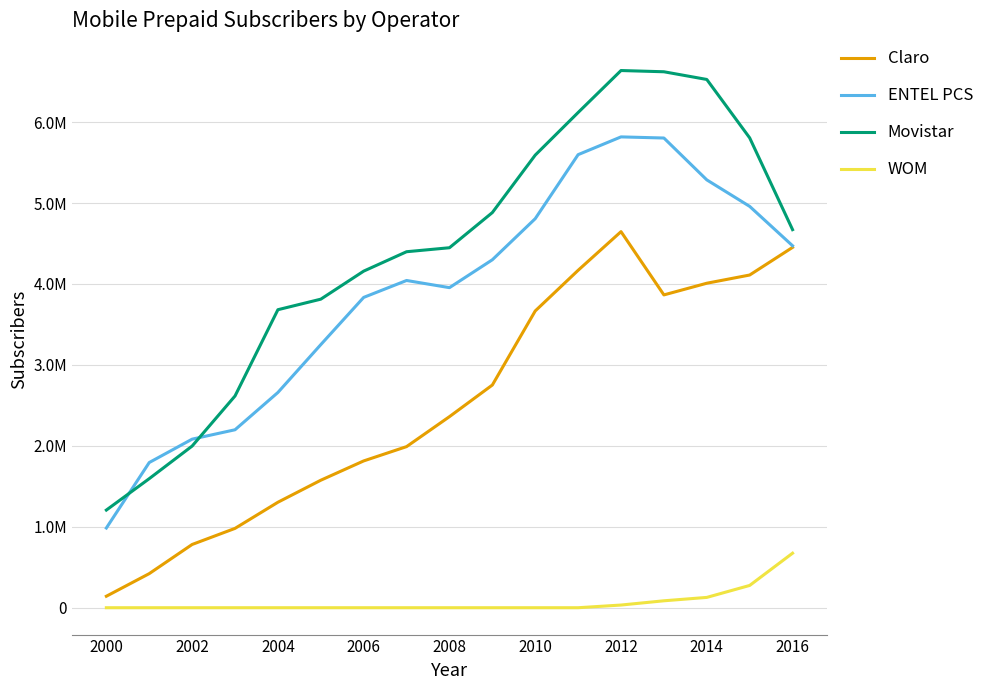

What are all the series names shown in the legend?

Claro, ENTEL PCS, Movistar, WOM